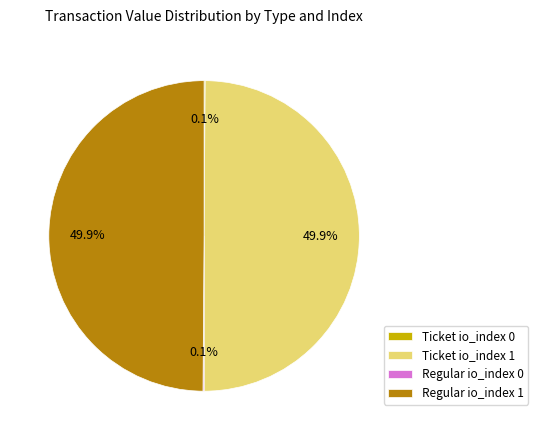

What portion of the pie excludes Ticket io_index 1?

50.1%